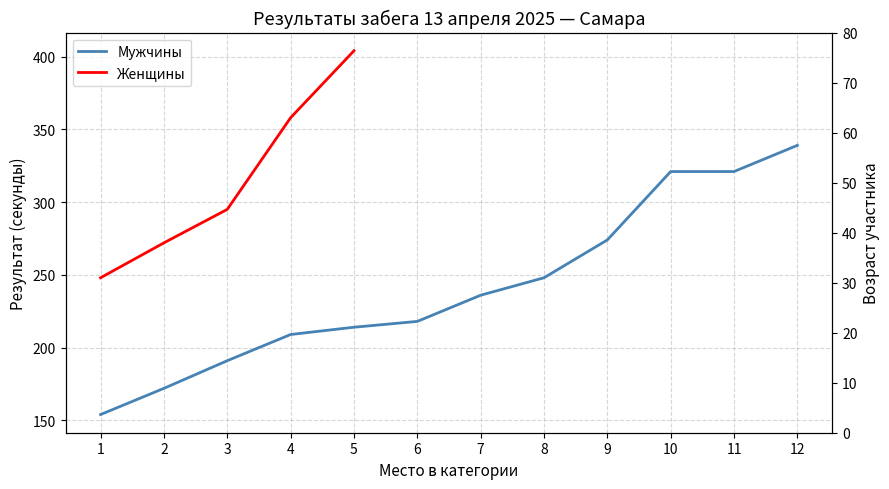

The chart shows a value of 209 at 4. True or false?

True